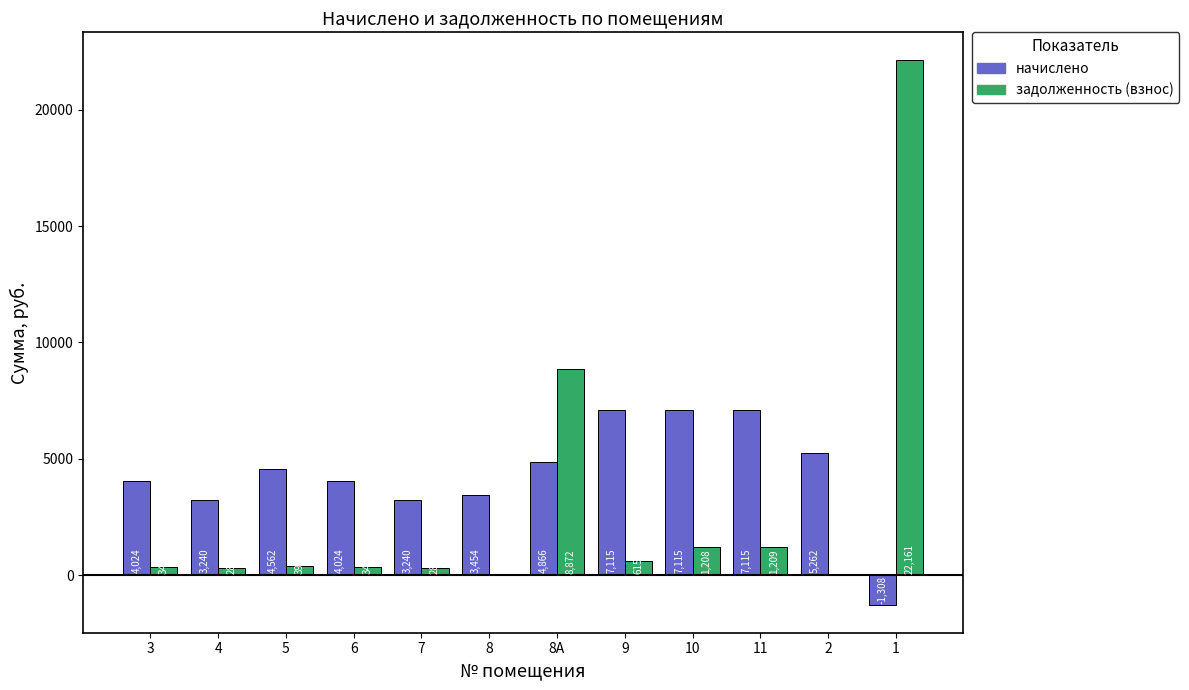

The задолженность (взнос) series shows 1208.9 at 11. True or false?

True